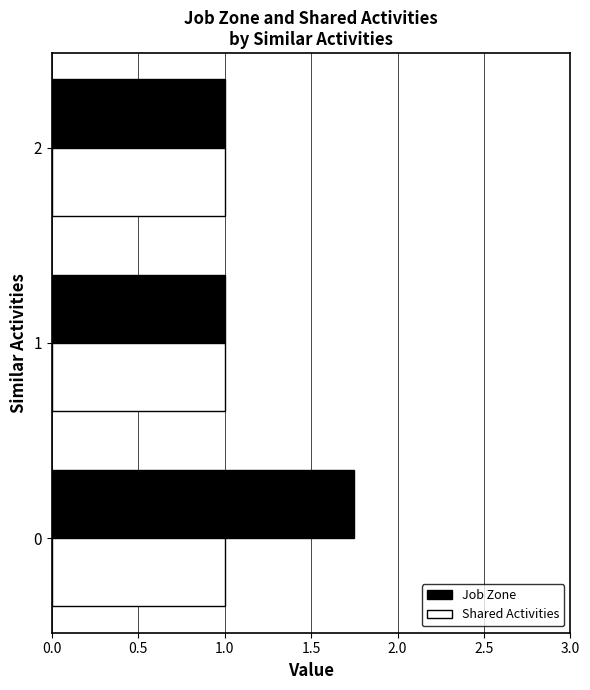

How many data points does each series have?

3